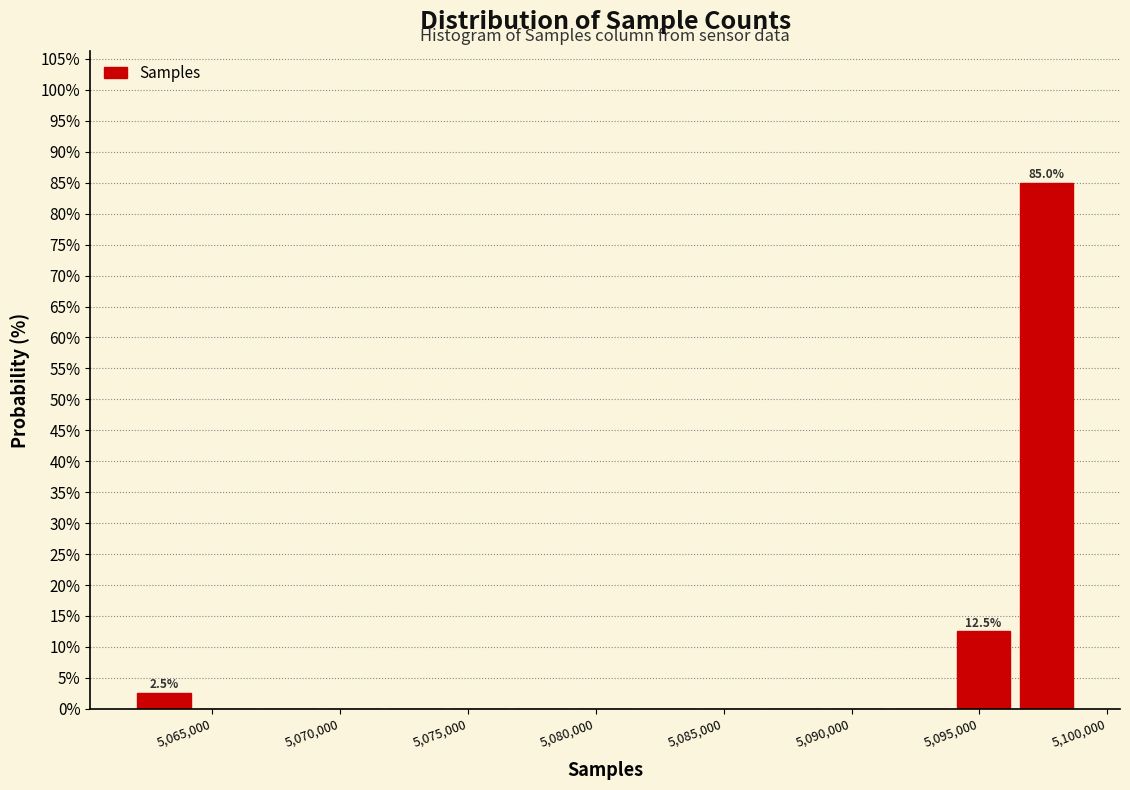

Over which range of the x-axis is the bar tallest?

5096500 to 5099000